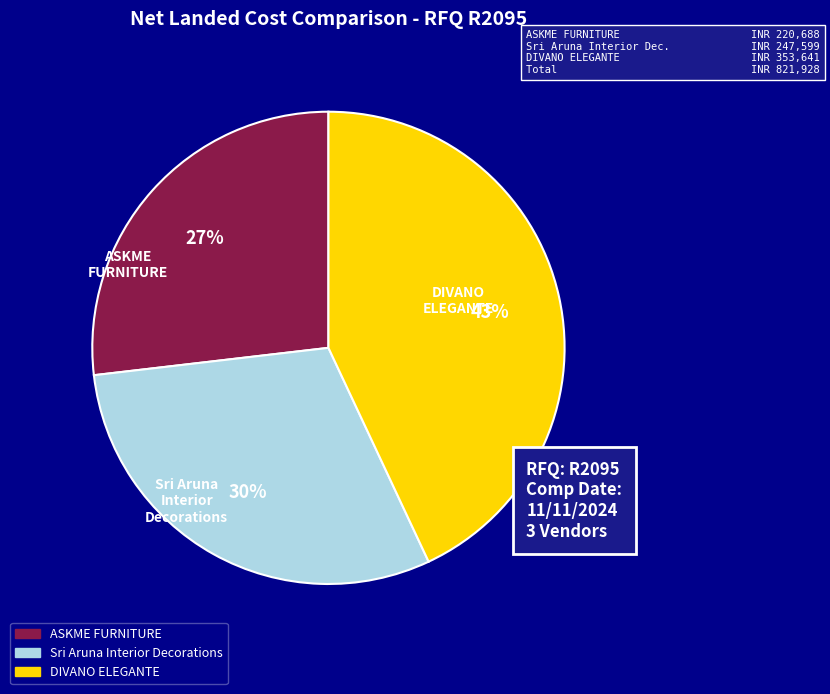

Is it true that DIVANO ELEGANTE is 43% of the pie?

True